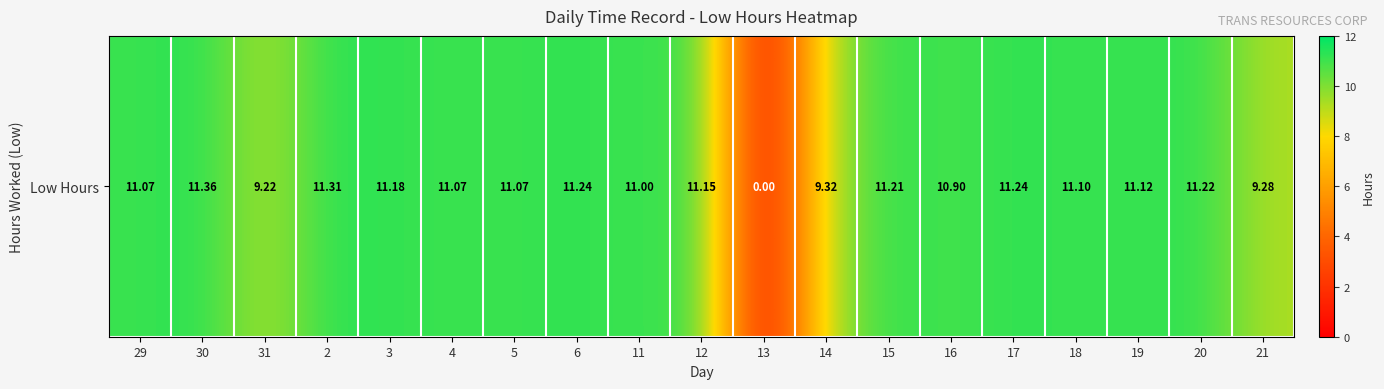

Is it true that the value at 16 is 10.9?

True